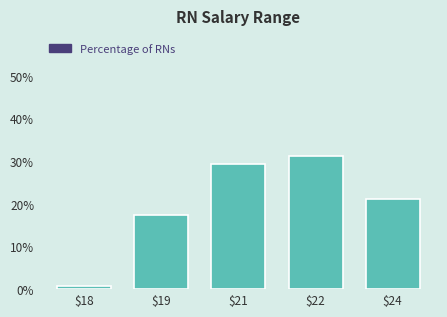

Which label corresponds to the smallest value in the chart?

$18